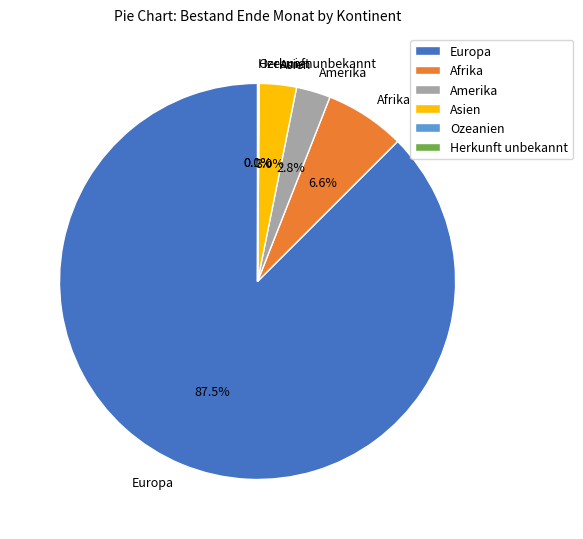

What is the largest slice in the pie chart?

Europa